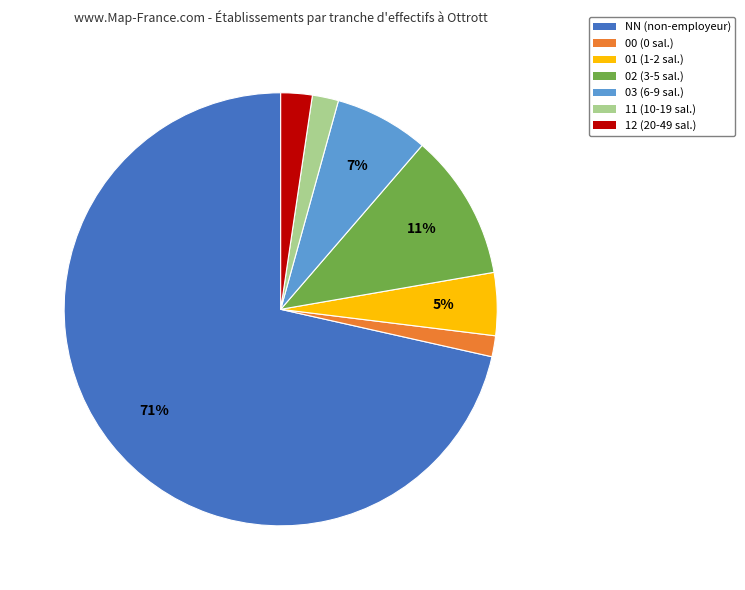

What is the ratio of the value at NN to the value at 02?

6.5